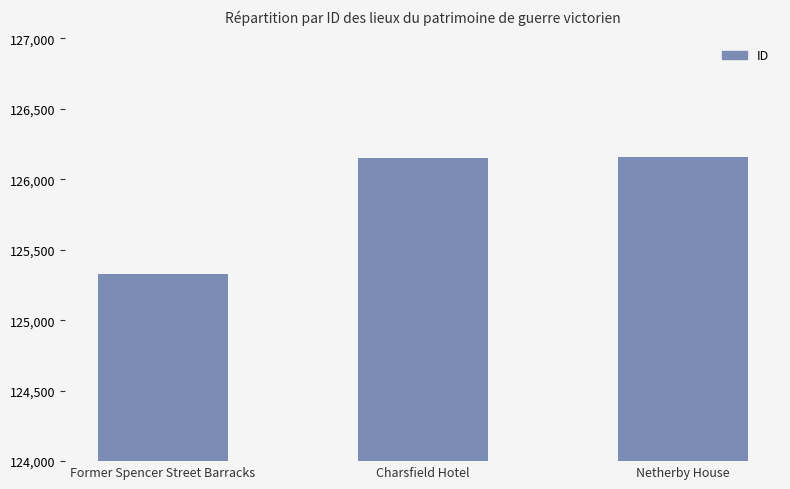

Where is the data nearest to the value 125744?

Charsfield Hotel